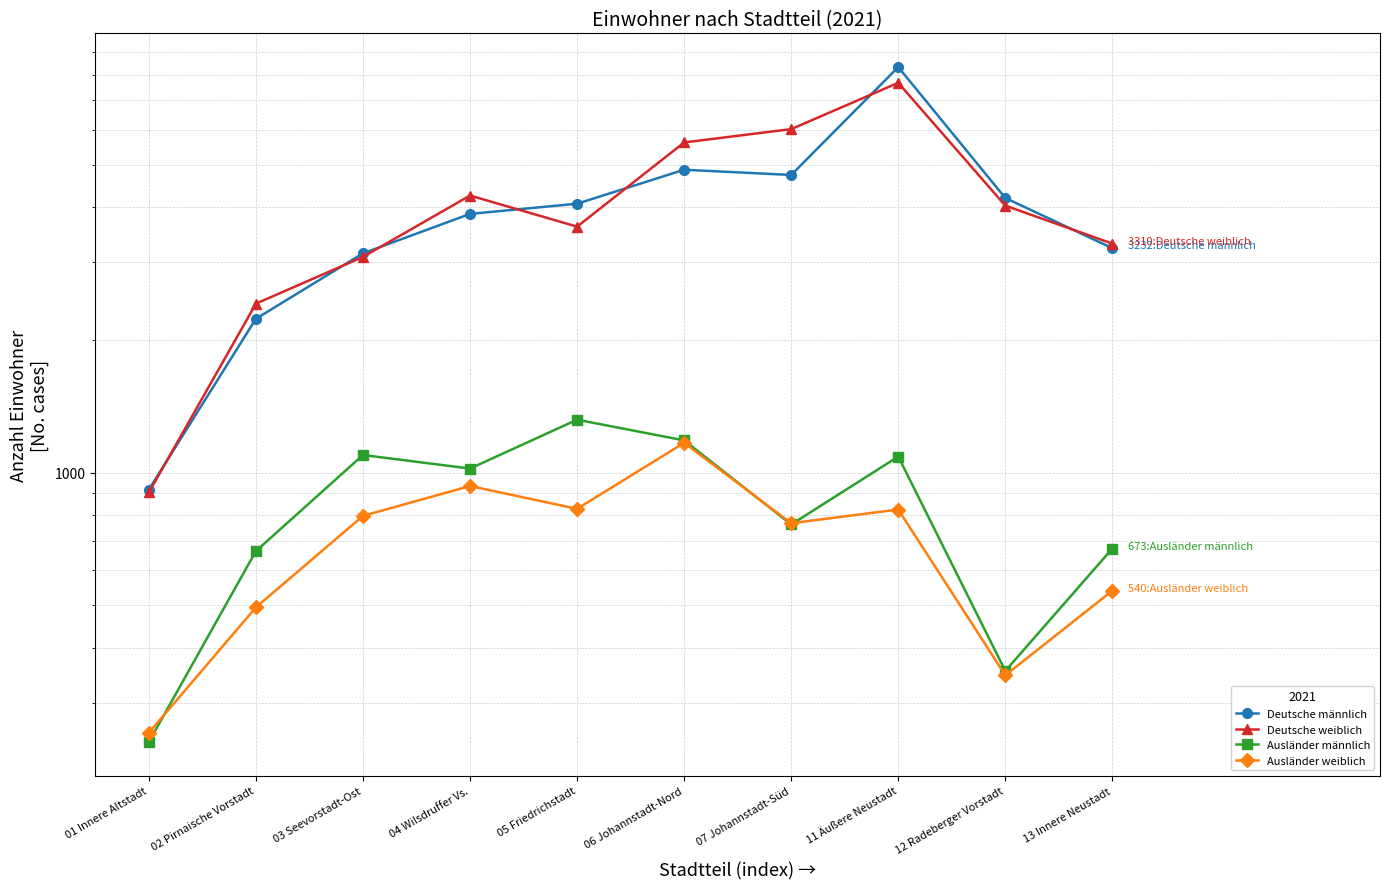

Rank the series by their maximum value, from highest to lowest.

Deutsche männlich, Deutsche weiblich, Ausländer männlich, Ausländer weiblich